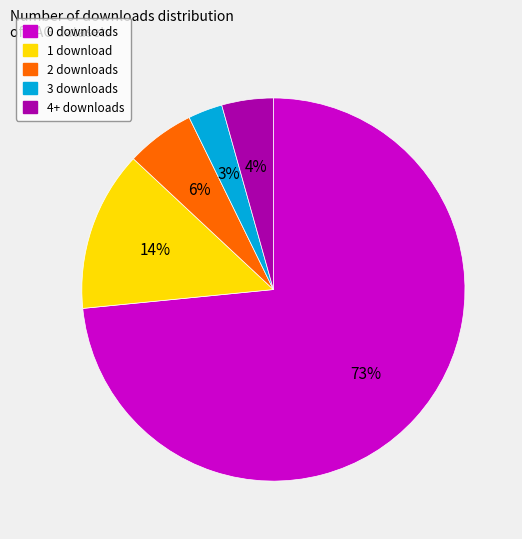

How many slices are in this pie chart?

5